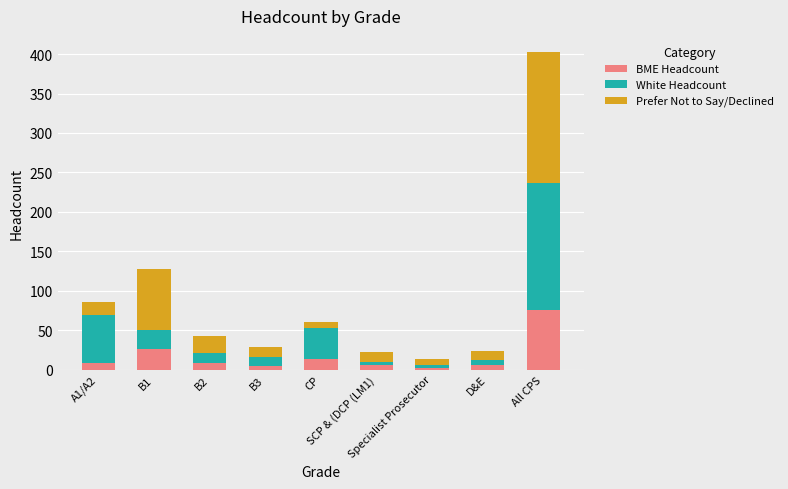

What is the difference between the second highest and minimum values in the BME Headcount series?

24